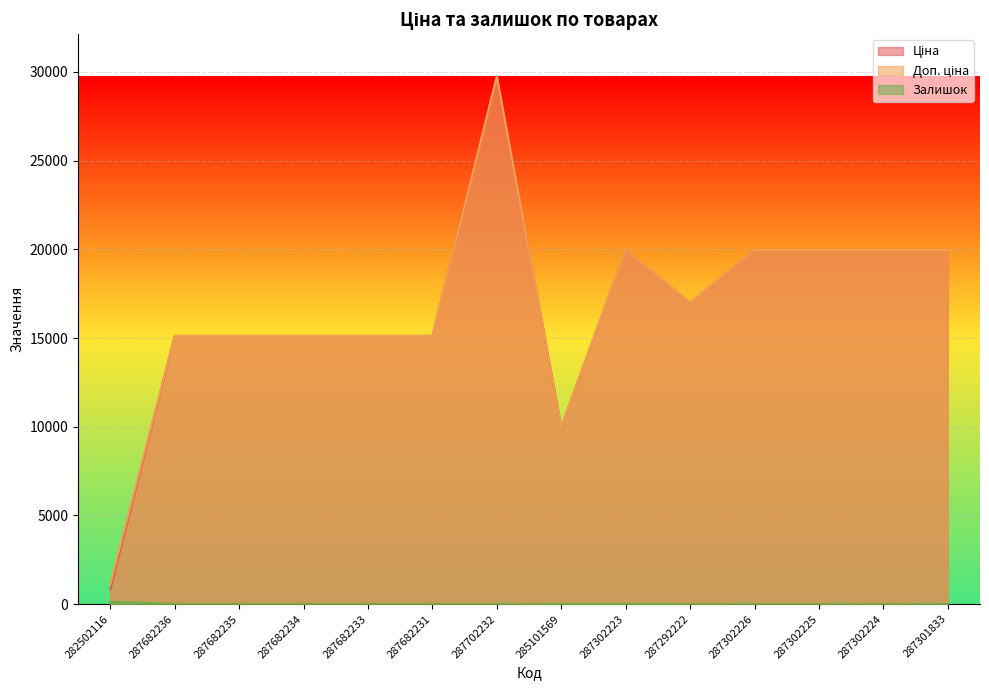

True or false: Залишок has a value of 6.5 at 287292222.

False